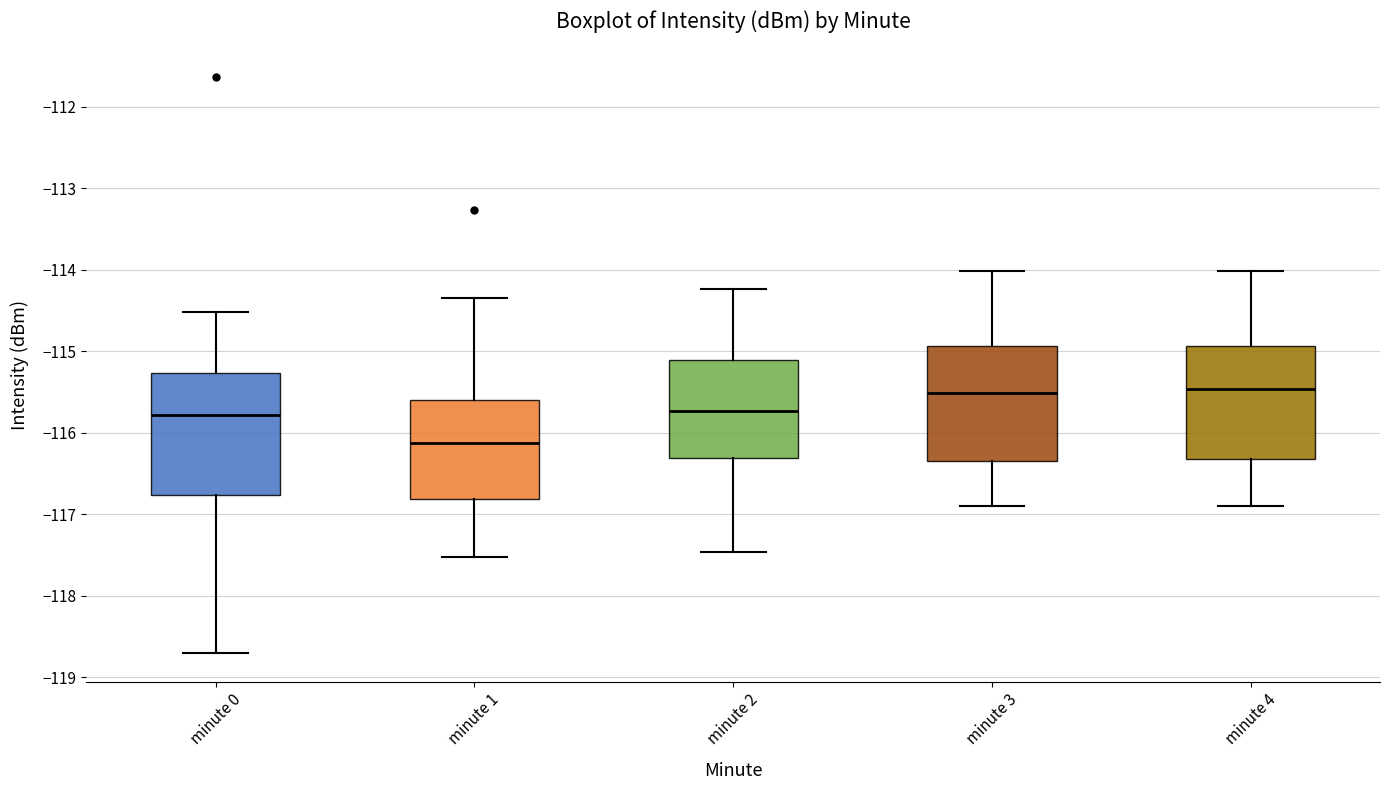

Where is the upper edge of the box for minute 2 on the y-axis? The values are not printed on the chart, so give them approximately, as read against the axis.

-115.1